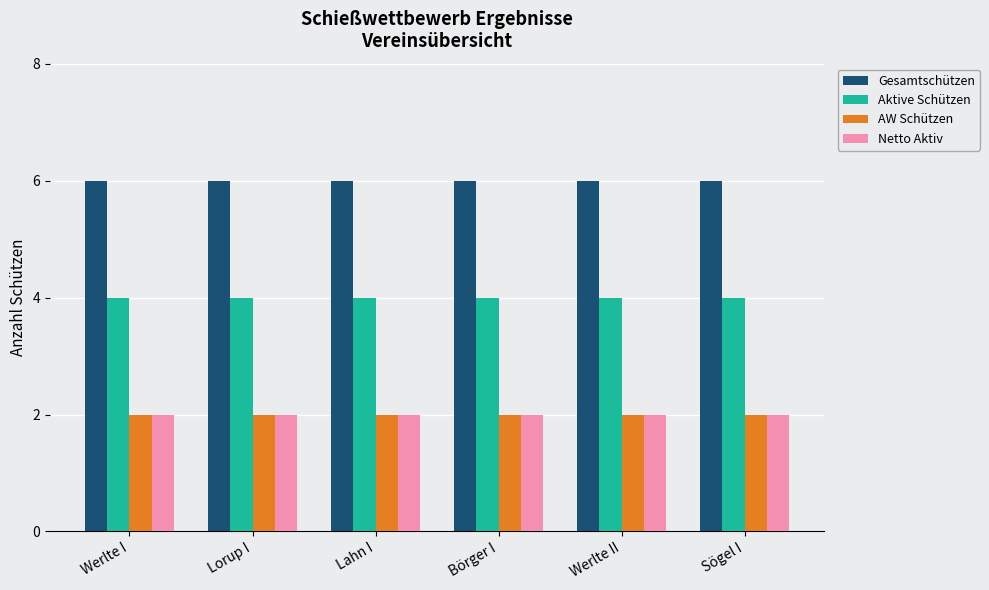

Read the AW Schützen value at Werlte I.

2